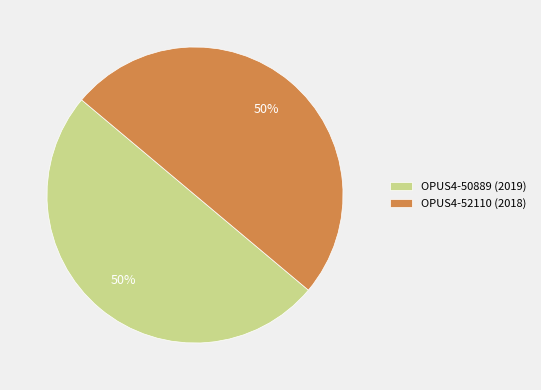

Approximately how many times larger is the value at OPUS4-50889 (2019) compared to OPUS4-52110 (2018)?

1.0